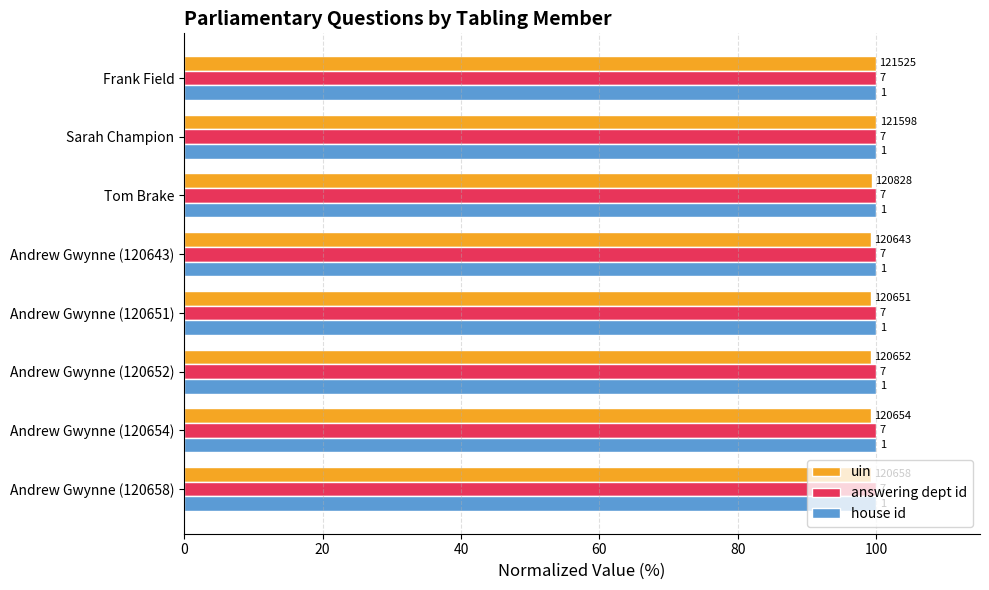

What are all the series names shown in the legend?

uin, answering dept id, house id